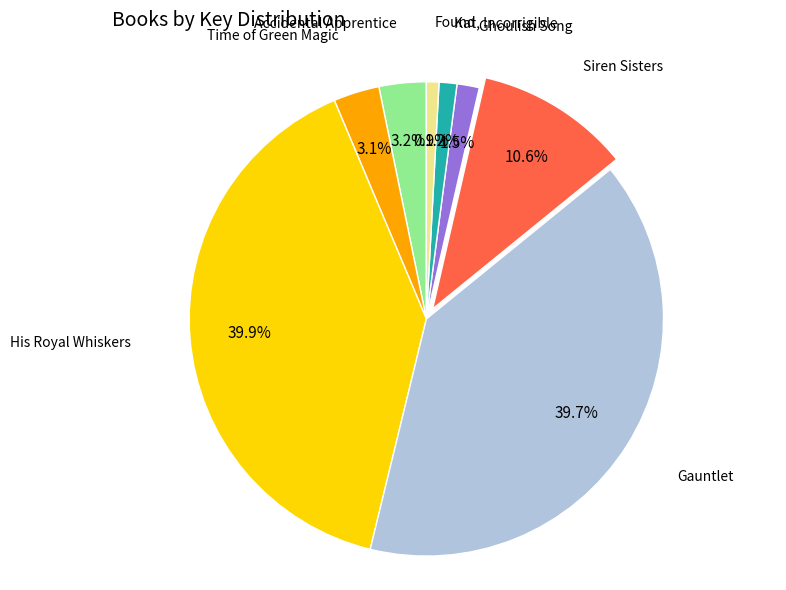

How many slices are in this pie chart?

8